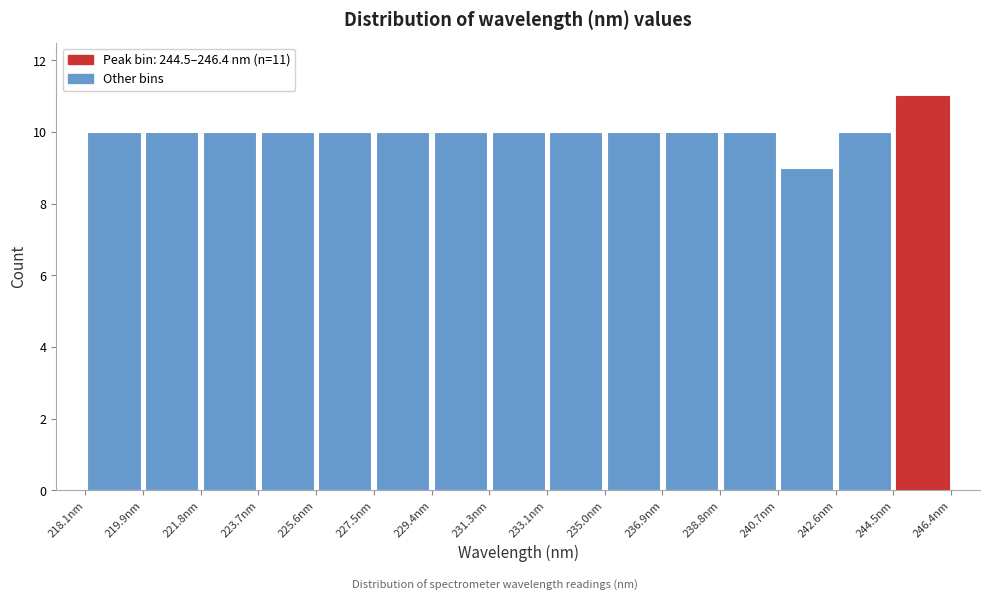

Over which range of the x-axis is the bar tallest?

244.4 to 246.4